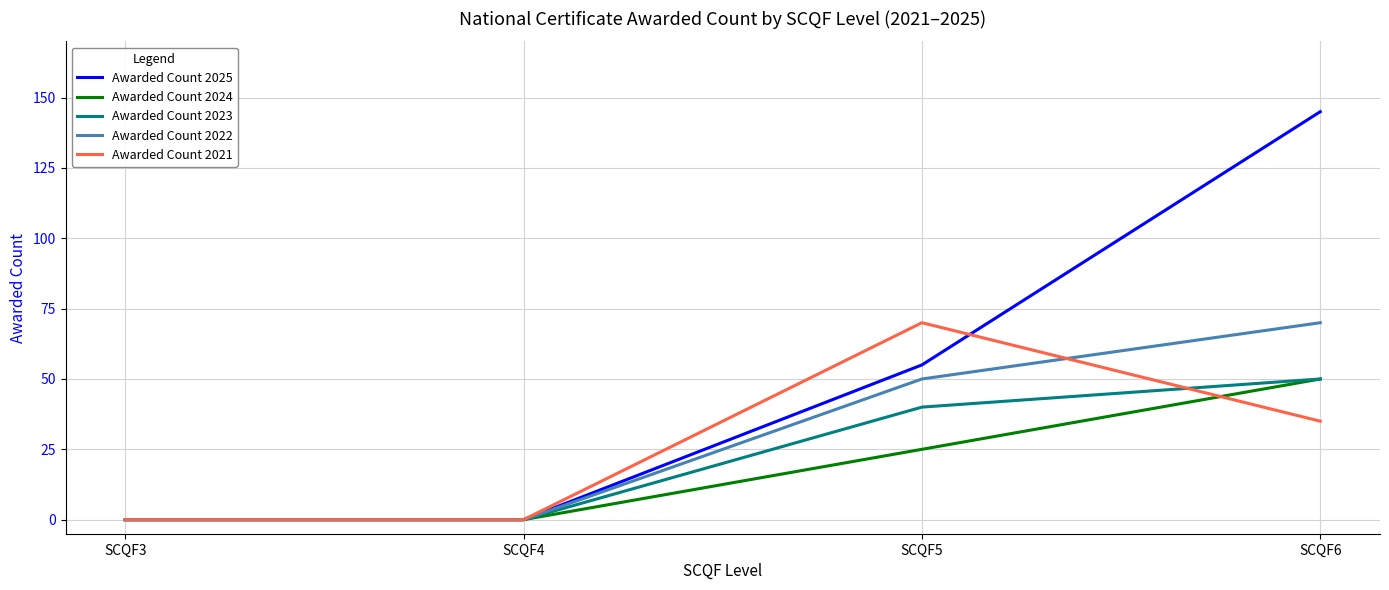

Which series has the largest total across all categories?

Awarded Count 2025